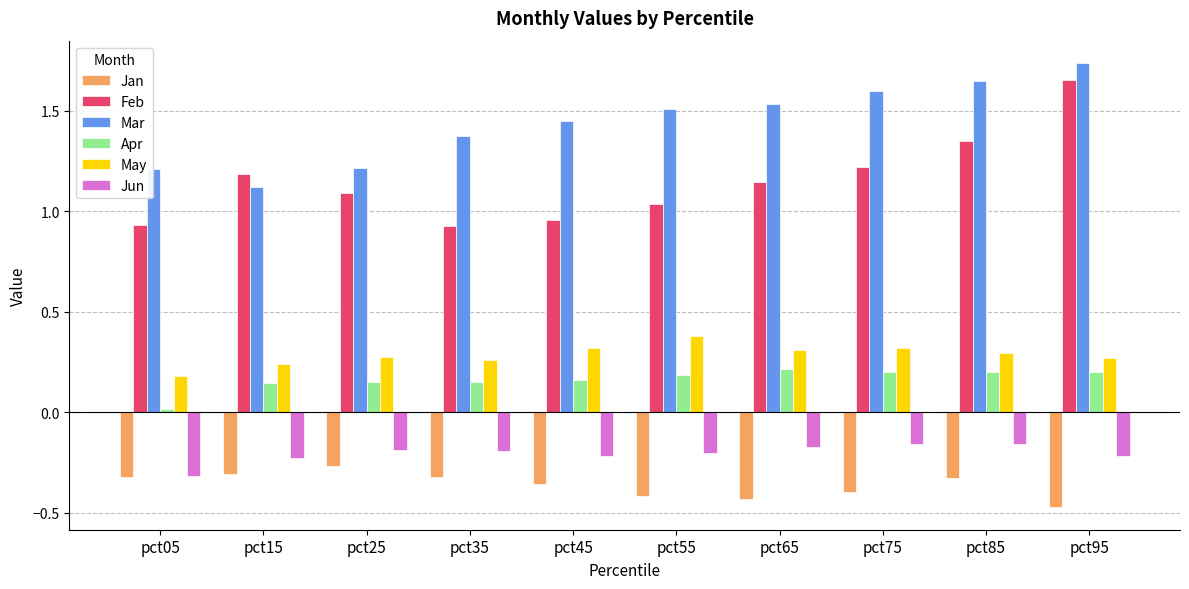

Is it true that Feb equals 0.4 at pct15?

False